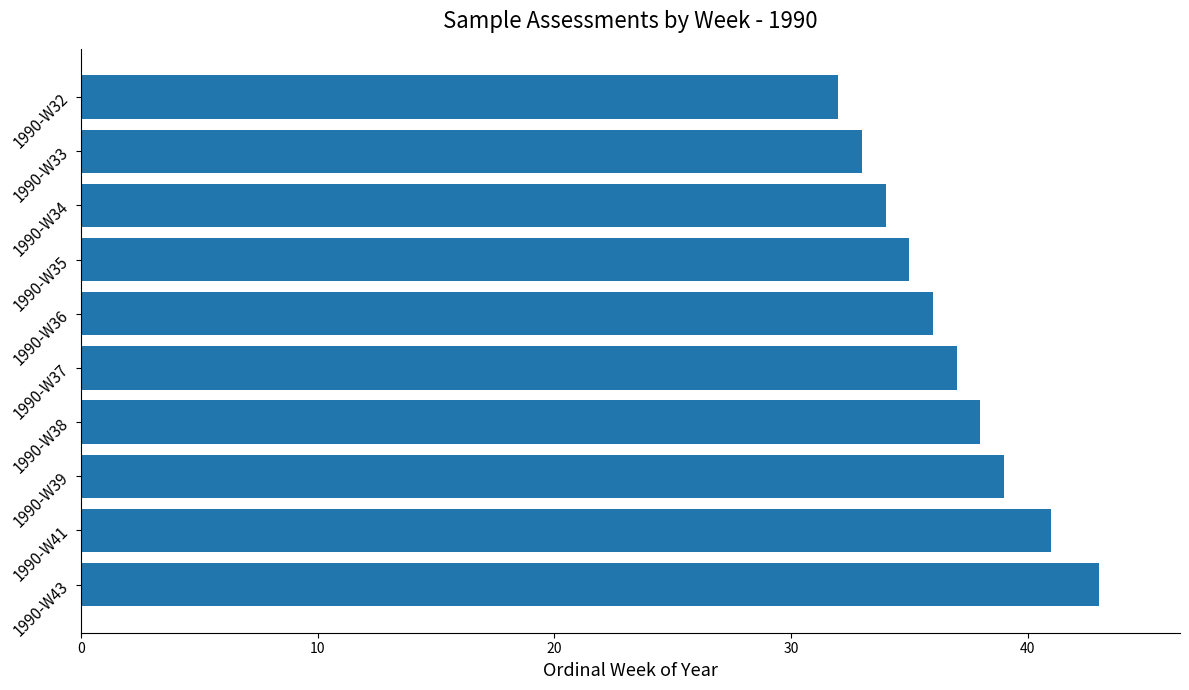

How many categories are shown in the chart?

10